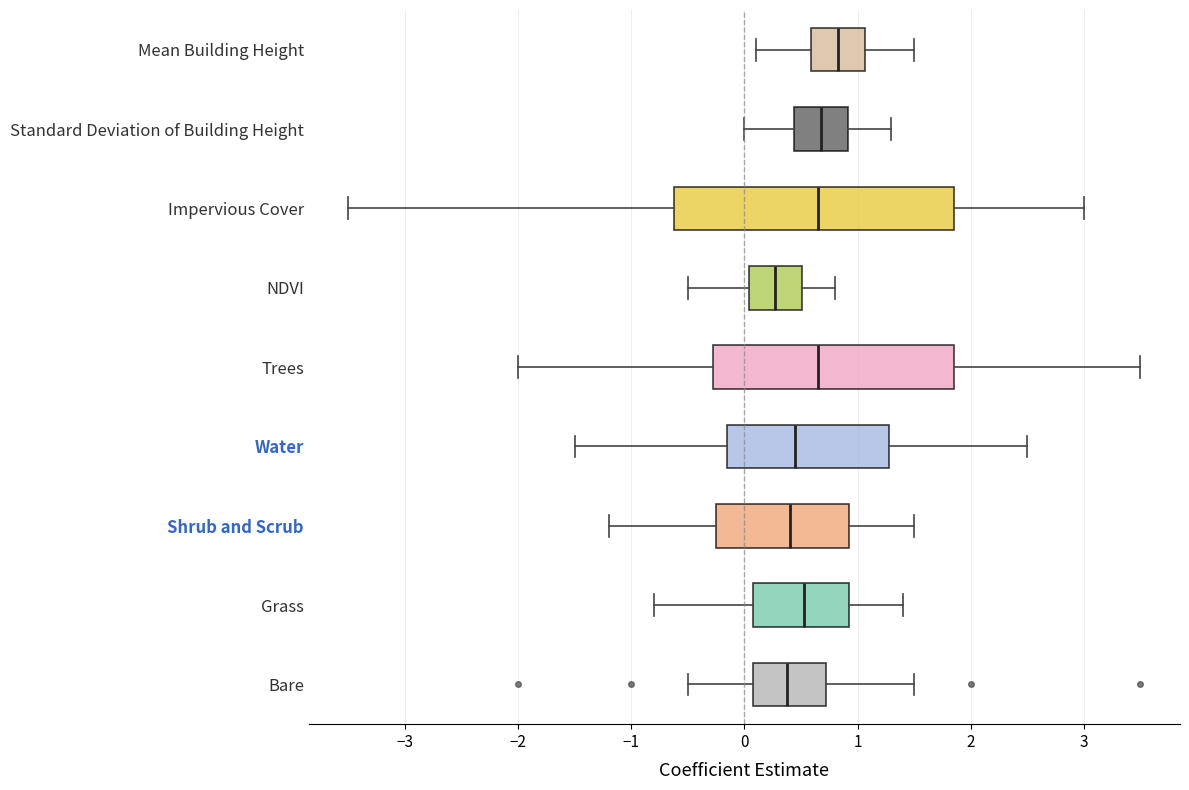

Which box's median line is the furthest to the right?

Mean Building Height